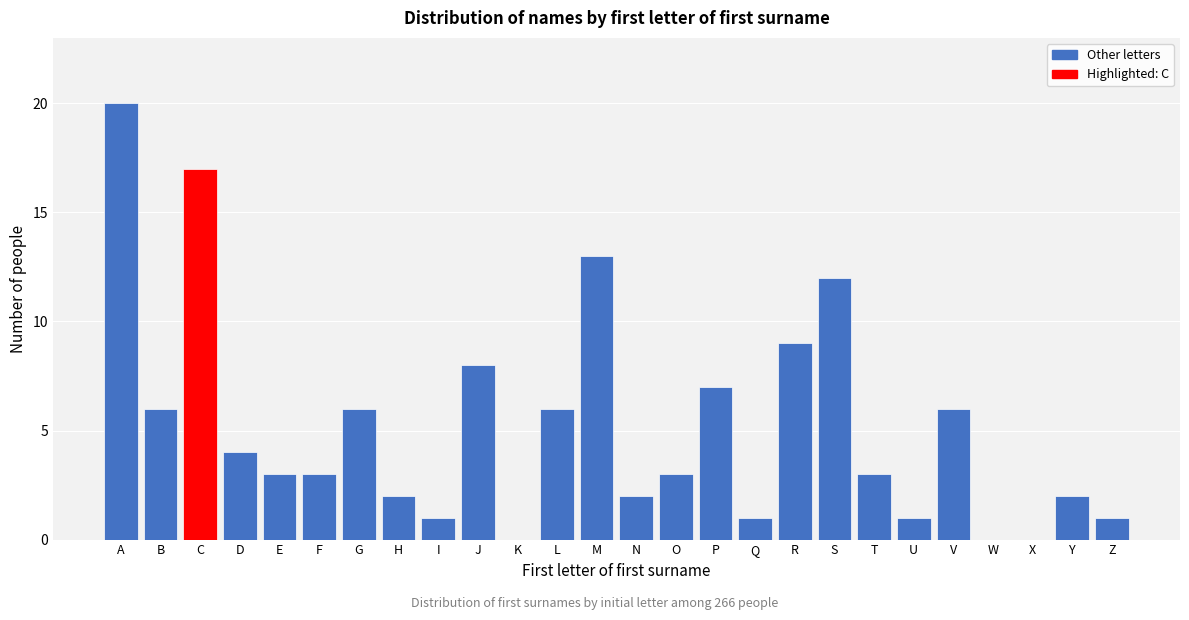

Reading right to left, transcribe all the data shown in this chart.

Z=1	Y=2	X=0	W=0	V=6	U=1	T=3	S=12	R=9	Q=1	P=7	O=3	N=2	M=13	L=6	K=0	J=8	I=1	H=2	G=6	F=3	E=3	D=4	C=17	B=6	A=20